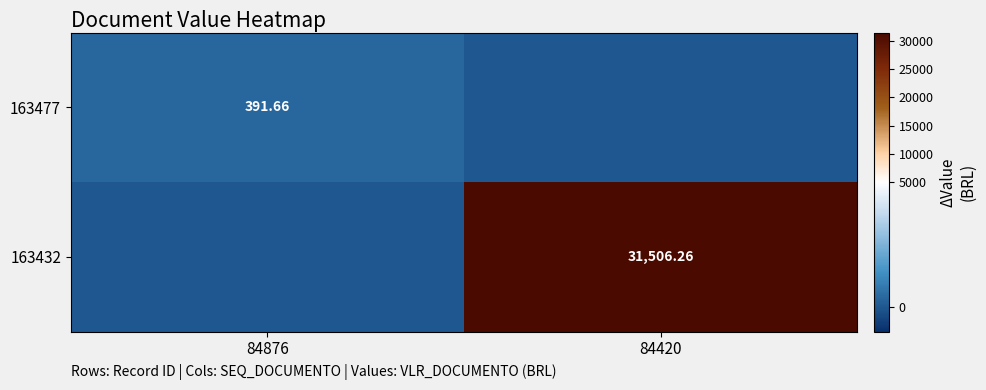

How many categories are shown in the chart?

2